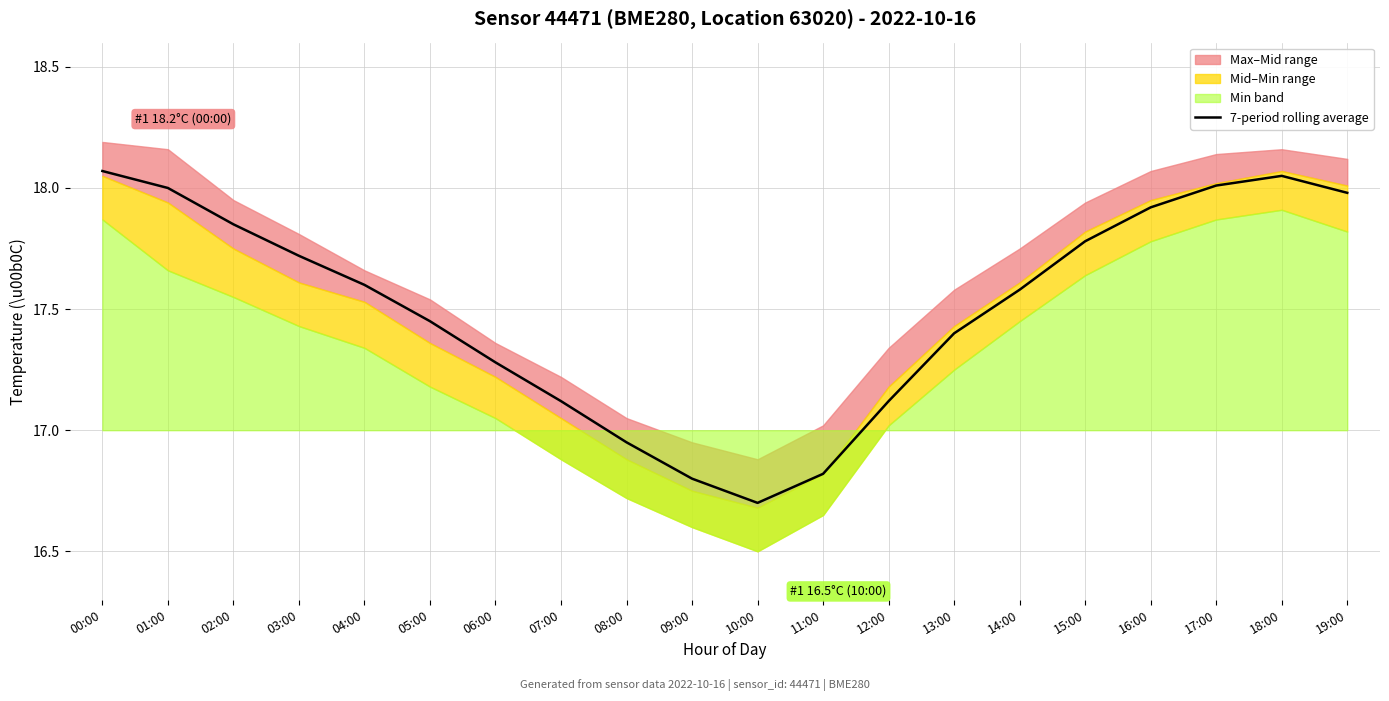

Reading left to right, list all the values displayed in this chart.

00:00=18.1	01:00=18.0	02:00=17.9	03:00=17.7	04:00=17.6	05:00=17.4	06:00=17.3	07:00=17.1	08:00=16.9	09:00=16.8	10:00=16.7	11:00=16.8	12:00=17.1	13:00=17.4	14:00=17.6	15:00=17.8	16:00=17.9	17:00=18.0	18:00=18.1	19:00=18.0